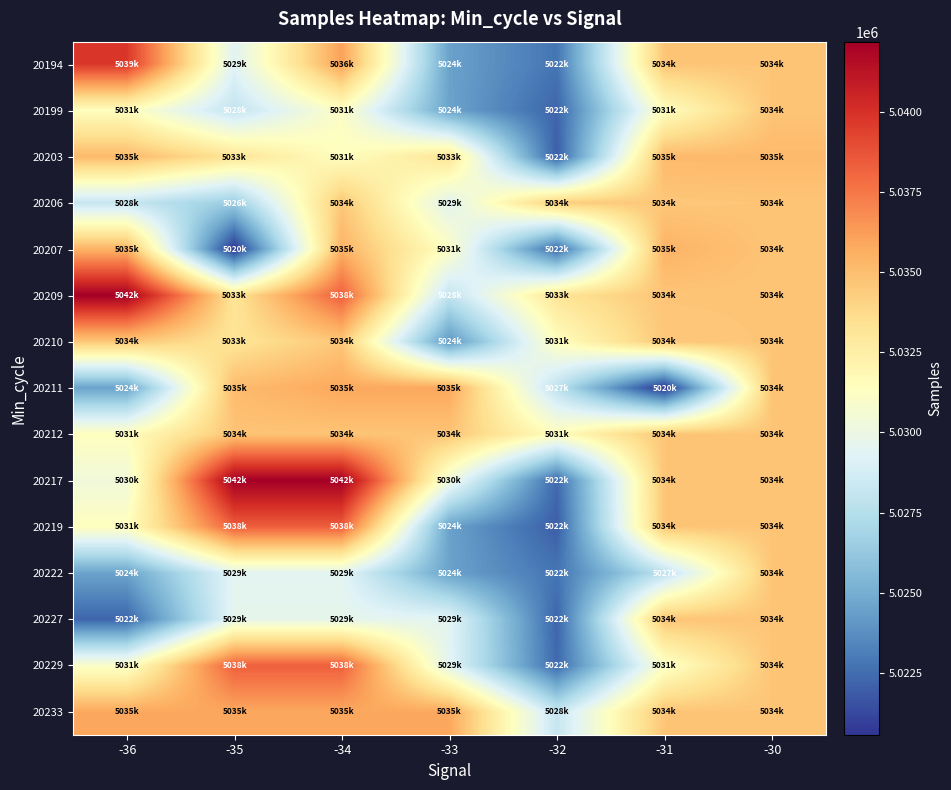

What is the spread (max minus min) of values at -30?

474